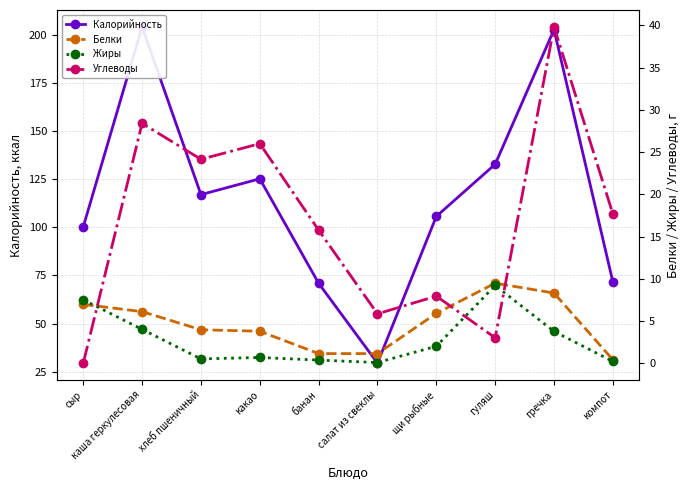

Reading right to left, what are all the values shown in this chart?

Калорийность: компот=71.6	гречка=202.6	гуляш=132.7	щи рыбные=105.6	салат из свеклы=29.4	банан=70.9	какао=125.1	хлеб пшеничный=116.9	каша геркулесовая=204.0	сыр=100.2
Белки: компот=0.4	гречка=8.3	гуляш=9.5	щи рыбные=5.9	салат из свеклы=1.1	банан=1.1	какао=3.8	хлеб пшеничный=4.0	каша геркулесовая=6.1	сыр=7.0
Жиры: компот=0.2	гречка=3.8	гуляш=9.2	щи рыбные=2.0	салат из свеклы=0.1	банан=0.4	какао=0.7	хлеб пшеничный=0.5	каша геркулесовая=4.0	сыр=7.5
Углеводы: компот=17.7	гречка=39.8	гуляш=3.0	щи рыбные=7.9	салат из свеклы=5.8	банан=15.8	какао=26.0	хлеб пшеничный=24.1	каша геркулесовая=28.4	сыр=0.0